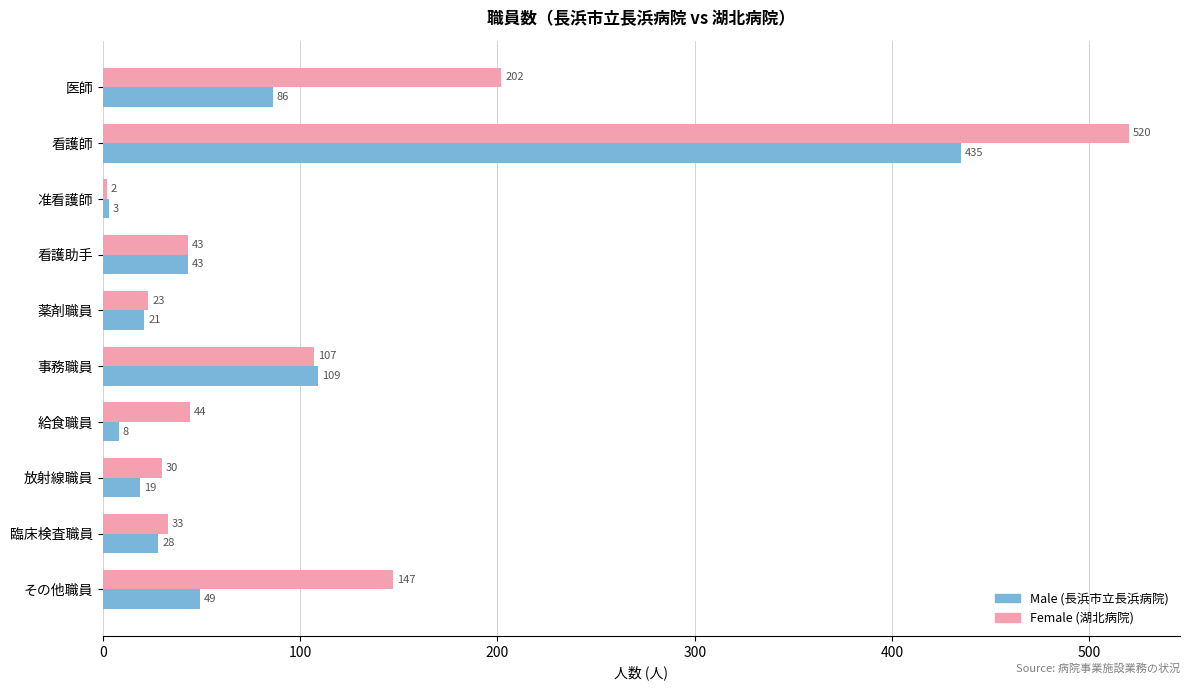

What is the difference between the highest and lowest values at 臨床検査職員?

5